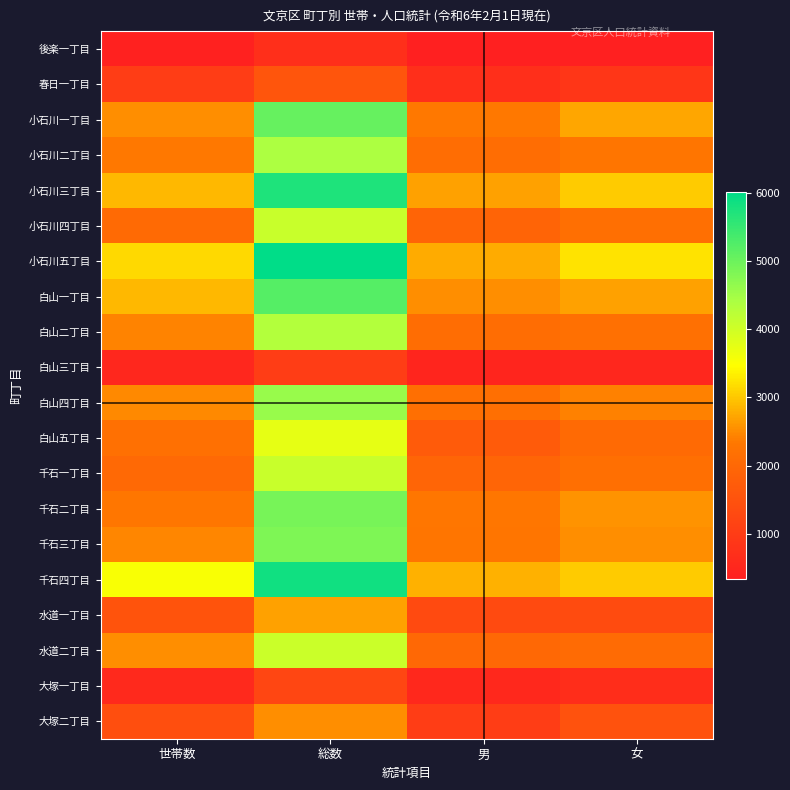

What is the smallest value displayed?

343